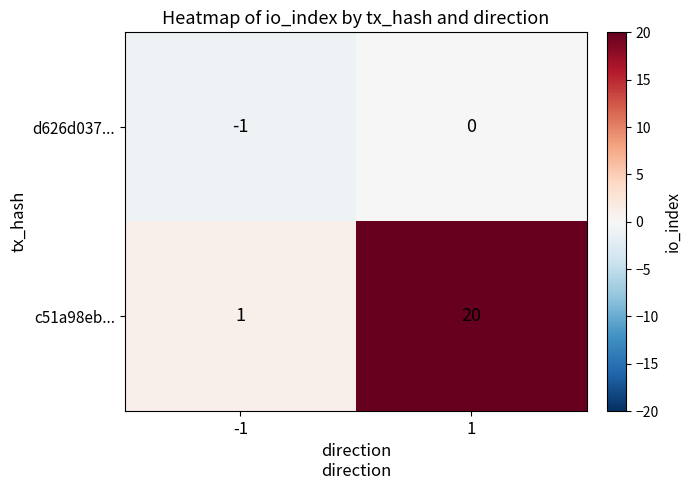

Is the value of c51a98eb... at -1 greater than the value of d626d037... at -1?

Yes